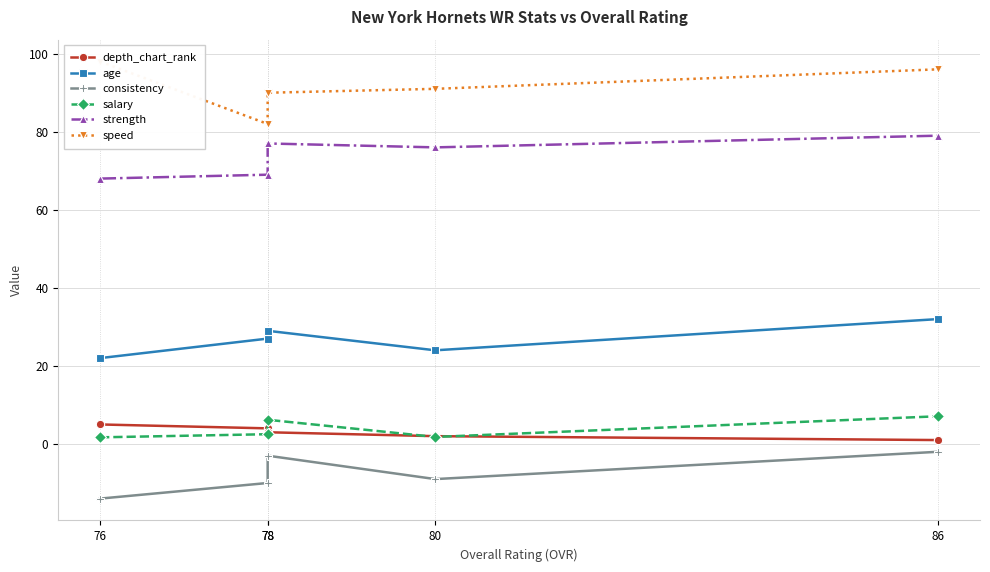

Is the value of speed at 78 greater than the value of salary at 80?

Yes